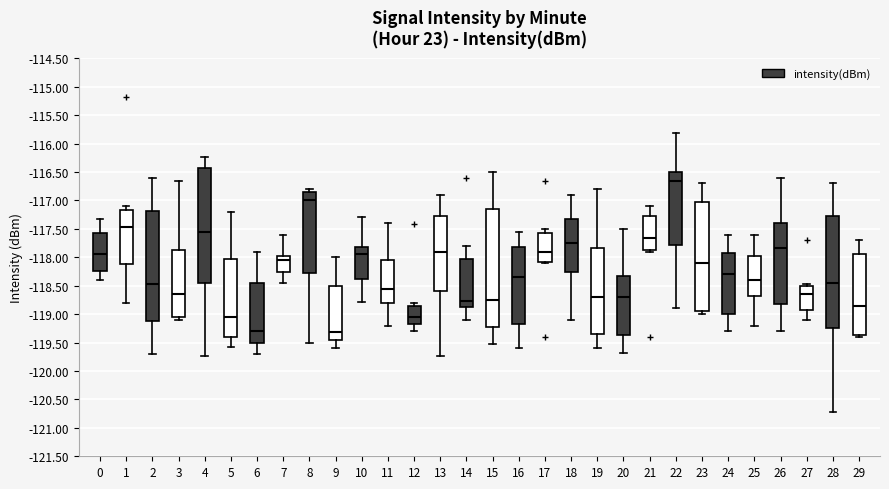

Where does the upper whisker of the box at x = 5 end on the y-axis? The values are not printed on the chart, so give them approximately, as read against the axis.

-117.20